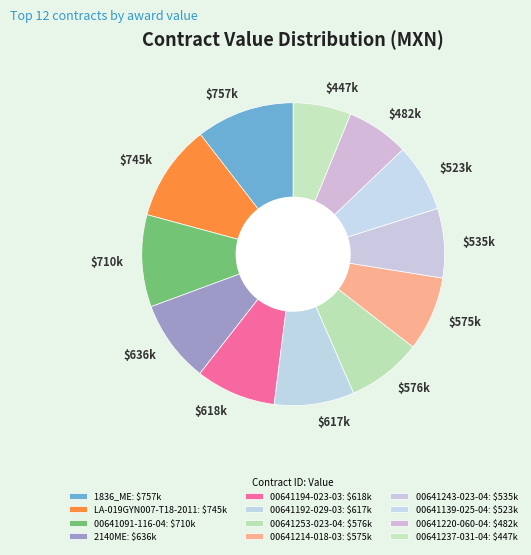

What portion of the pie excludes 00641139-025-04?

92.8%